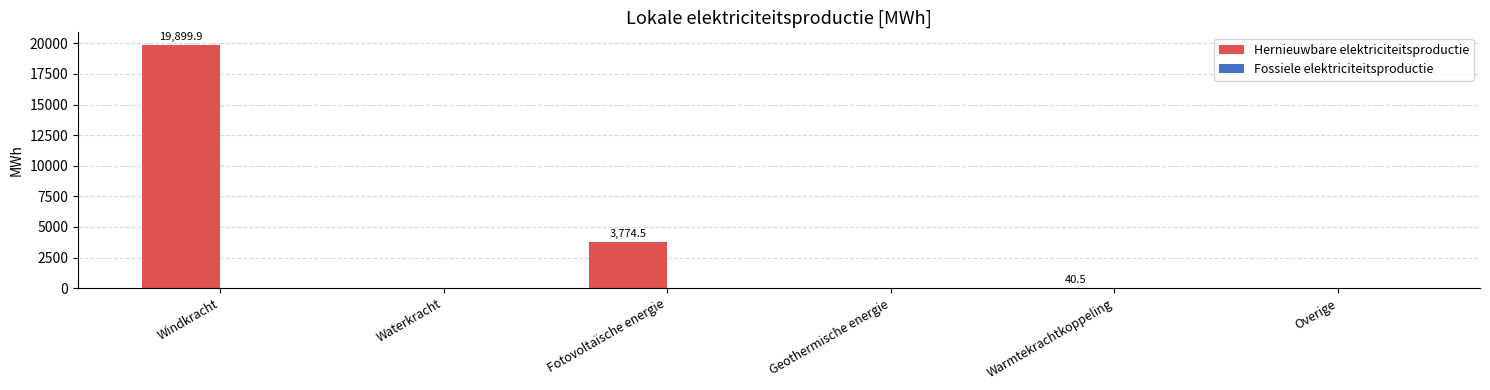

The chart shows a value of 1602.8 at Fotovoltaïsche energie. True or false?

False